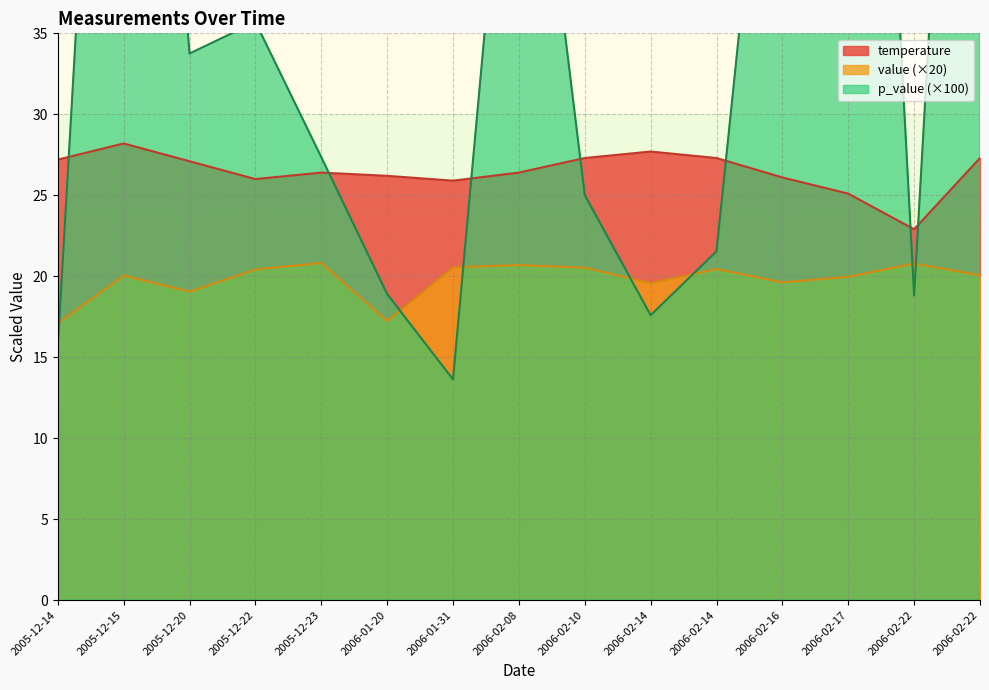

True or false: temperature and value cross at least once.

False